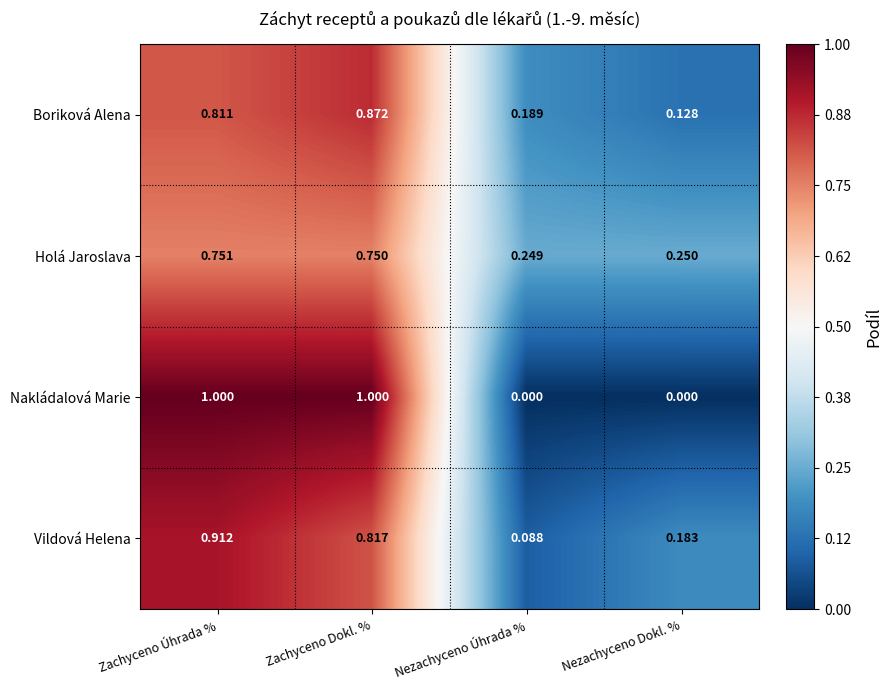

Which series has the widest spread of values?

Nakládalová Marie